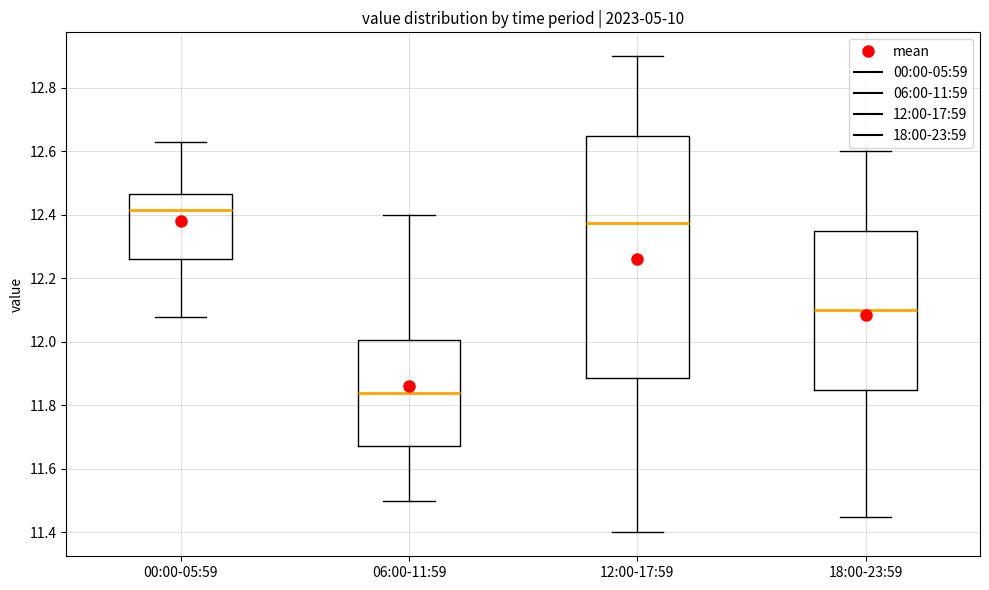

Reading left to right, read every box against the y-axis: the position of its median line, the range the box covers, and the ends of its whiskers. The values are not printed on the chart, so give them approximately, as read against the axis.

00:00-05:59: median 12.42, box 12.26 to 12.46, whiskers 12.08 to 12.64
06:00-11:59: median 11.84, box 11.68 to 12.00, whiskers 11.50 to 12.40
12:00-17:59: median 12.38, box 11.88 to 12.66, whiskers 11.40 to 12.90
18:00-23:59: median 12.10, box 11.86 to 12.36, whiskers 11.46 to 12.60